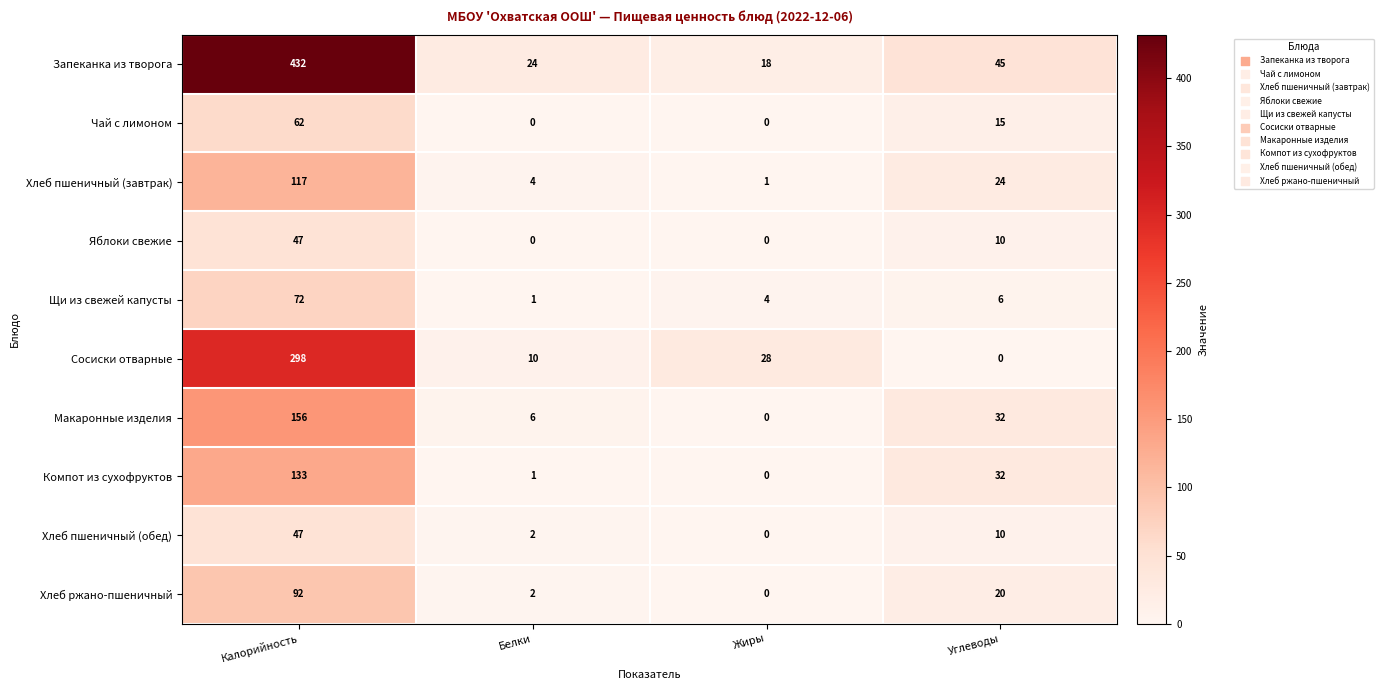

Which series has the largest total across all categories?

Запеканка из творога